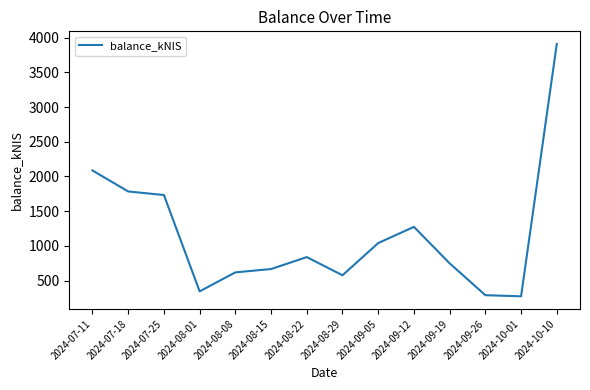

Reading left to right, extract all data points from this chart.

2086.6	1784.6	1733.4	346.4	619.6	667.9	839.6	577.9	1041.5	1274.8	750.0	291.3	274.9	3908.1